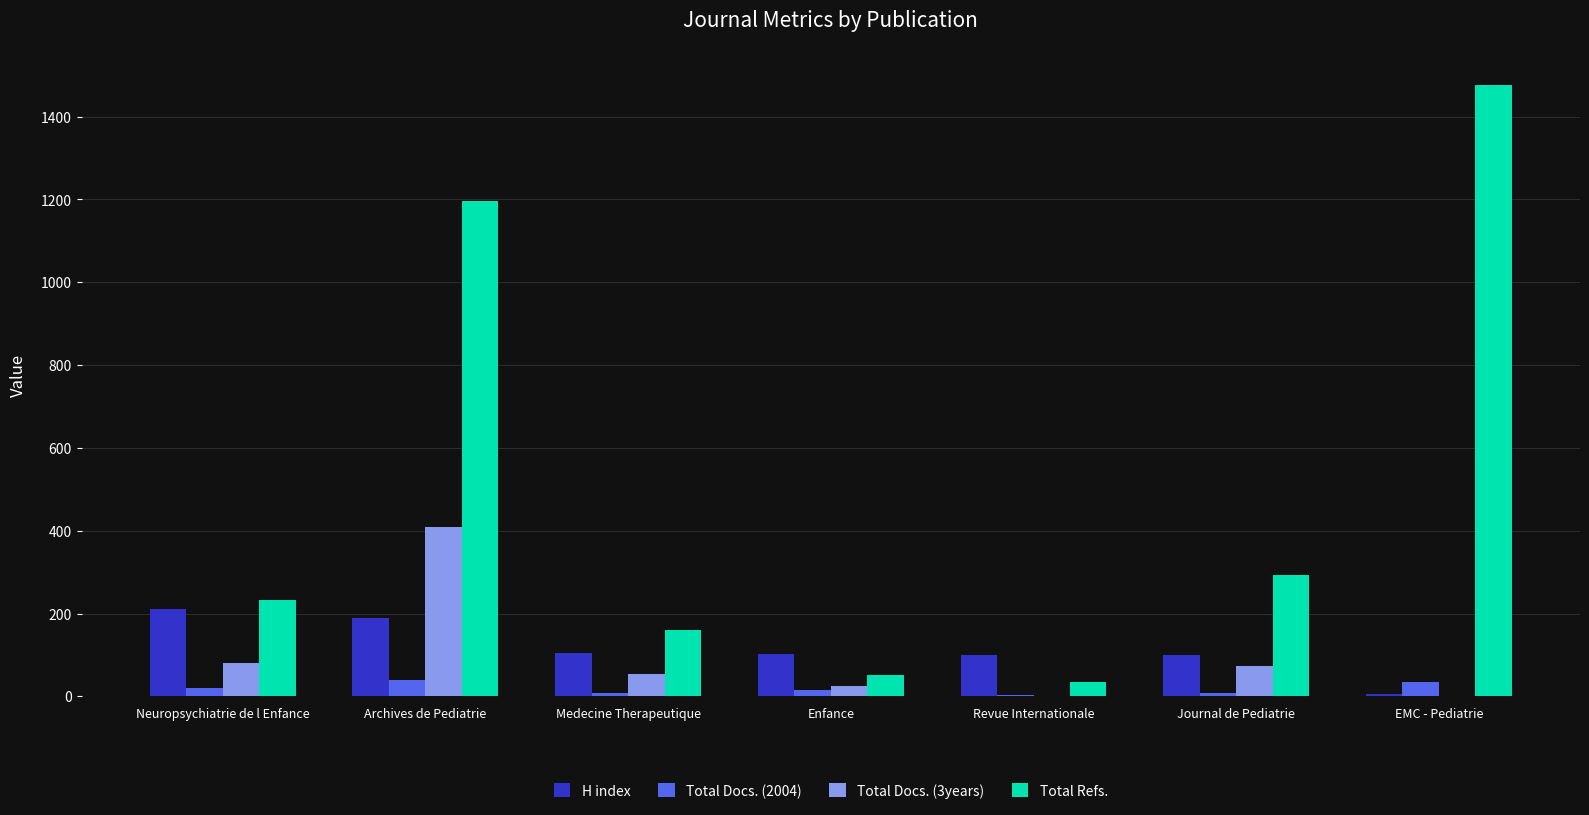

What is the sum of all H index values?

812